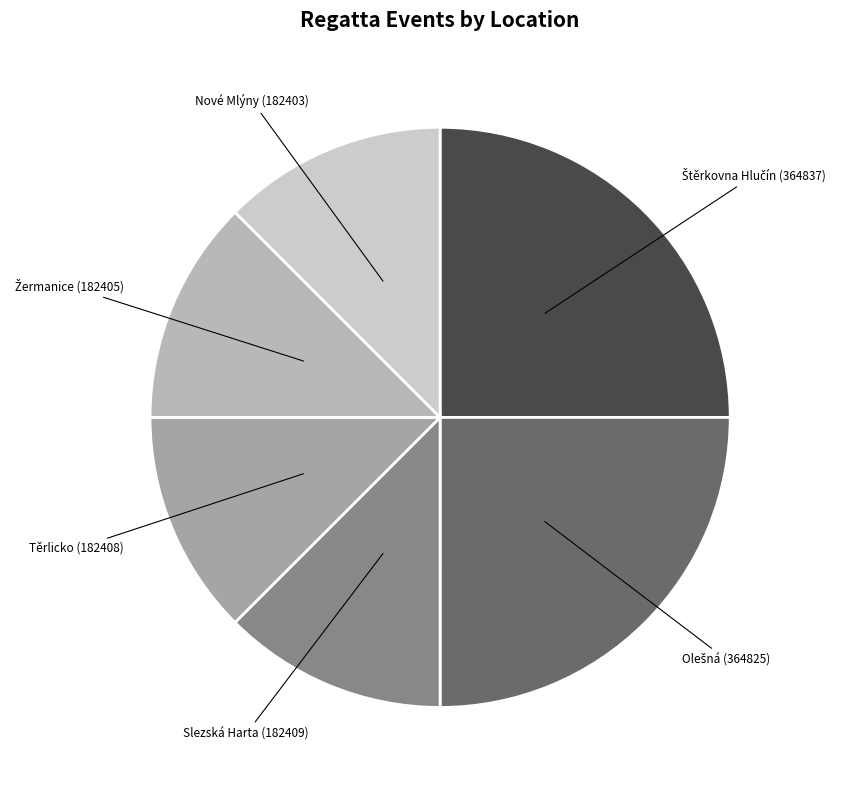

Does any single category account for the majority?

No